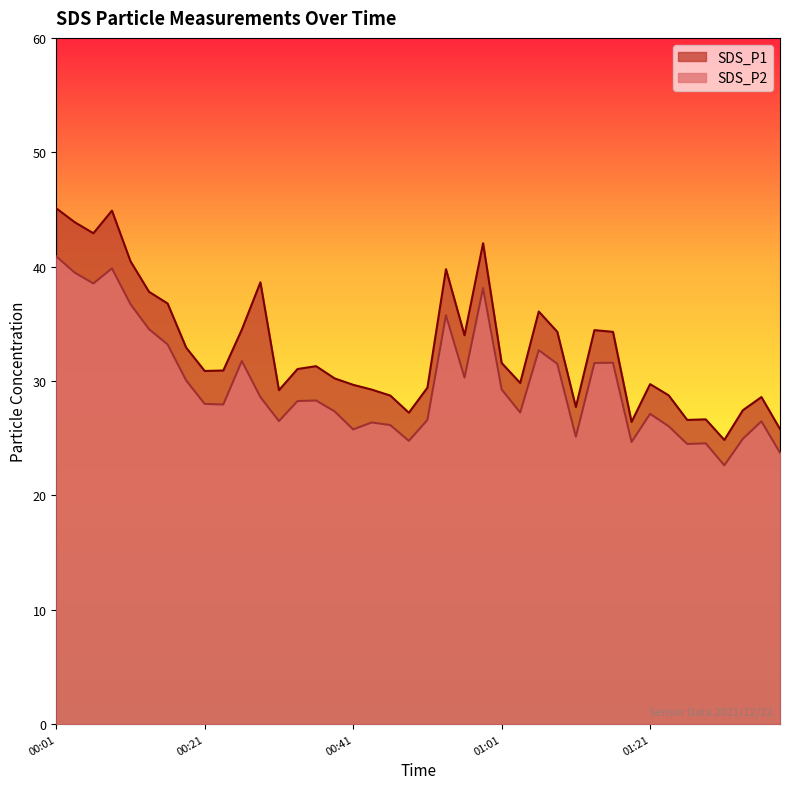

Reading left to right, what are all the values shown in this chart?

SDS_P1: 00:01=45.1	00:04=43.9	00:06=42.9	00:09=44.9	00:11=40.5	00:14=37.8	00:16=36.8	00:19=32.9	00:21=30.9	00:24=30.9	00:26=34.5	00:29=38.6	00:31=29.2	00:34=31.1	00:36=31.3	00:39=30.2	00:41=29.7	00:44=29.2	00:46=28.7	00:49=27.2	00:51=29.4	00:53=39.8	00:56=34.0	00:58=42.0	01:01=31.6	01:03=29.8	01:06=36.1	01:08=34.3	01:11=27.7	01:13=34.5	01:16=34.3	01:18=26.4	01:21=29.7	01:23=28.8	01:26=26.6	01:28=26.6	01:31=24.9	01:33=27.4	01:36=28.6	01:38=25.8
SDS_P2: 00:01=40.9	00:04=39.5	00:06=38.5	00:09=39.9	00:11=36.7	00:14=34.5	00:16=33.2	00:19=30.1	00:21=28.0	00:24=27.9	00:26=31.8	00:29=28.6	00:31=26.5	00:34=28.2	00:36=28.3	00:39=27.4	00:41=25.8	00:44=26.4	00:46=26.1	00:49=24.8	00:51=26.6	00:53=35.8	00:56=30.3	00:58=38.1	01:01=29.3	01:03=27.2	01:06=32.7	01:08=31.5	01:11=25.1	01:13=31.6	01:16=31.6	01:18=24.7	01:21=27.1	01:23=26.1	01:26=24.5	01:28=24.6	01:31=22.6	01:33=24.9	01:36=26.5	01:38=23.7